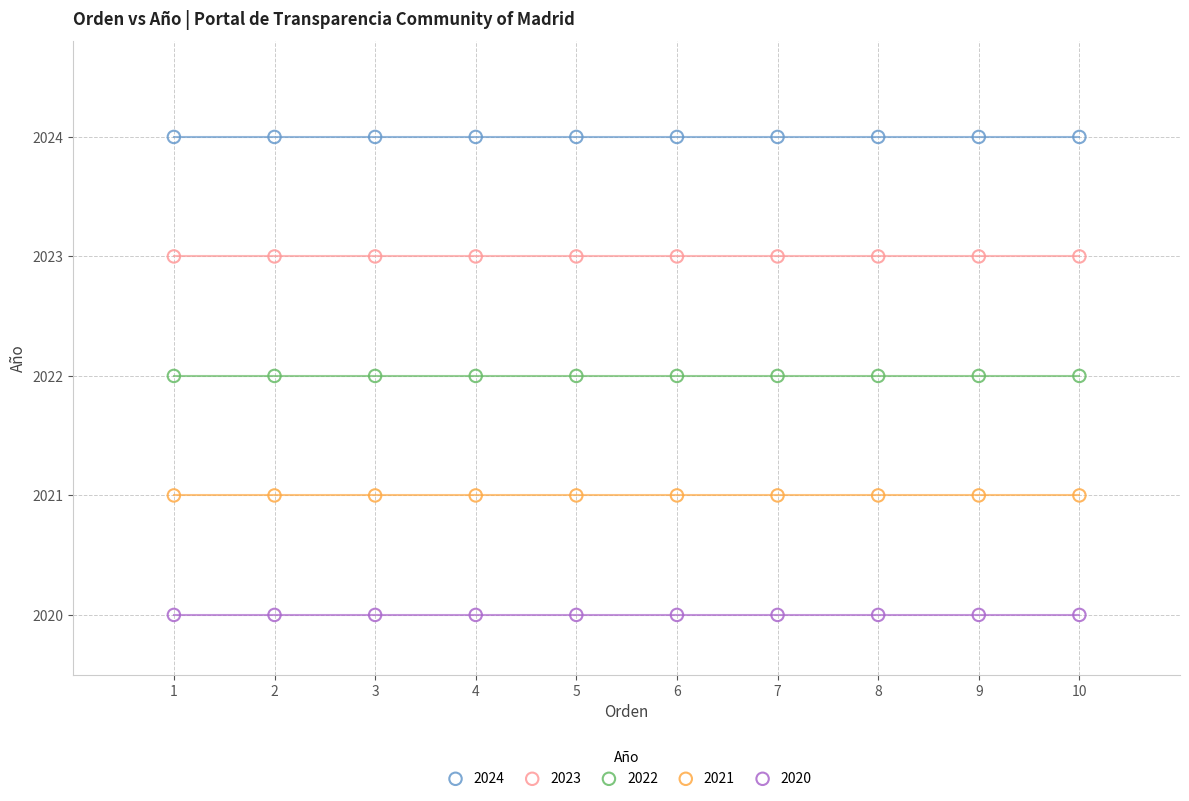

Which series reaches the minimum Y coordinate?

2020